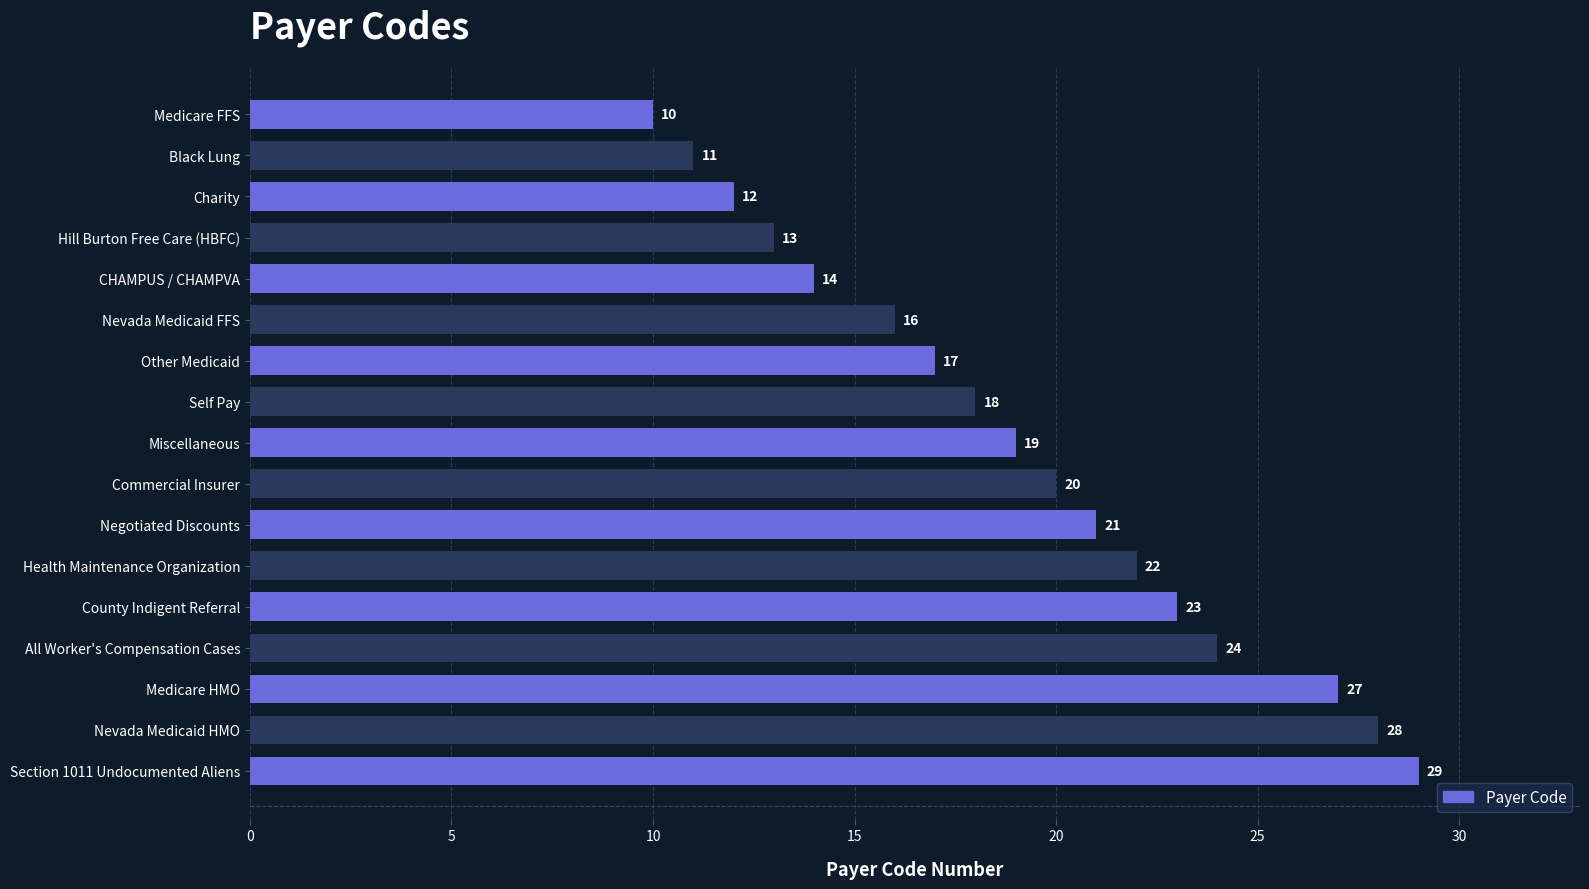

Are the bars grouped side by side (vs. stacked)?

No